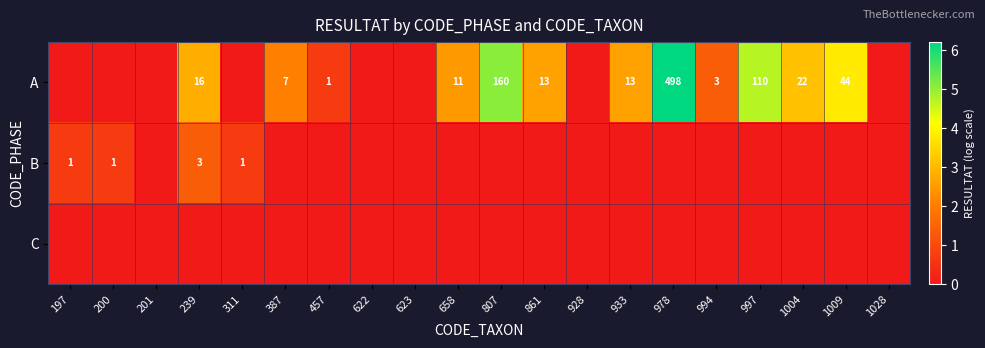

What is the sum of the A values at 1009 and 994?

47